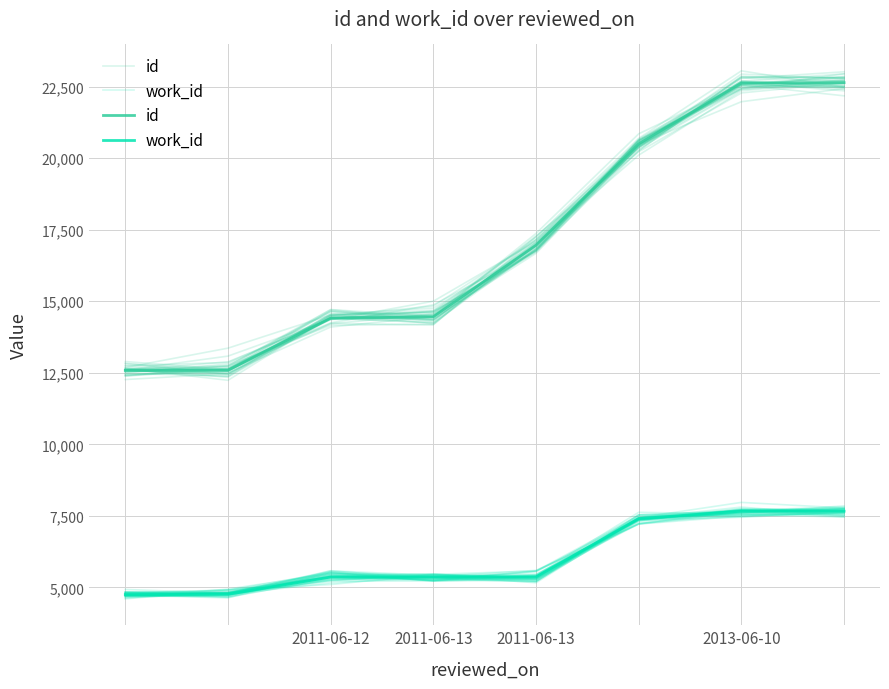

What is the maximum value shown in the chart?

22639